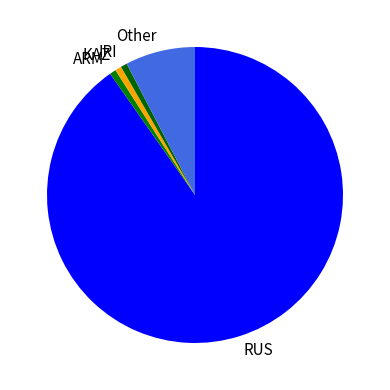

Which has a higher value, ARM or RUS?

RUS